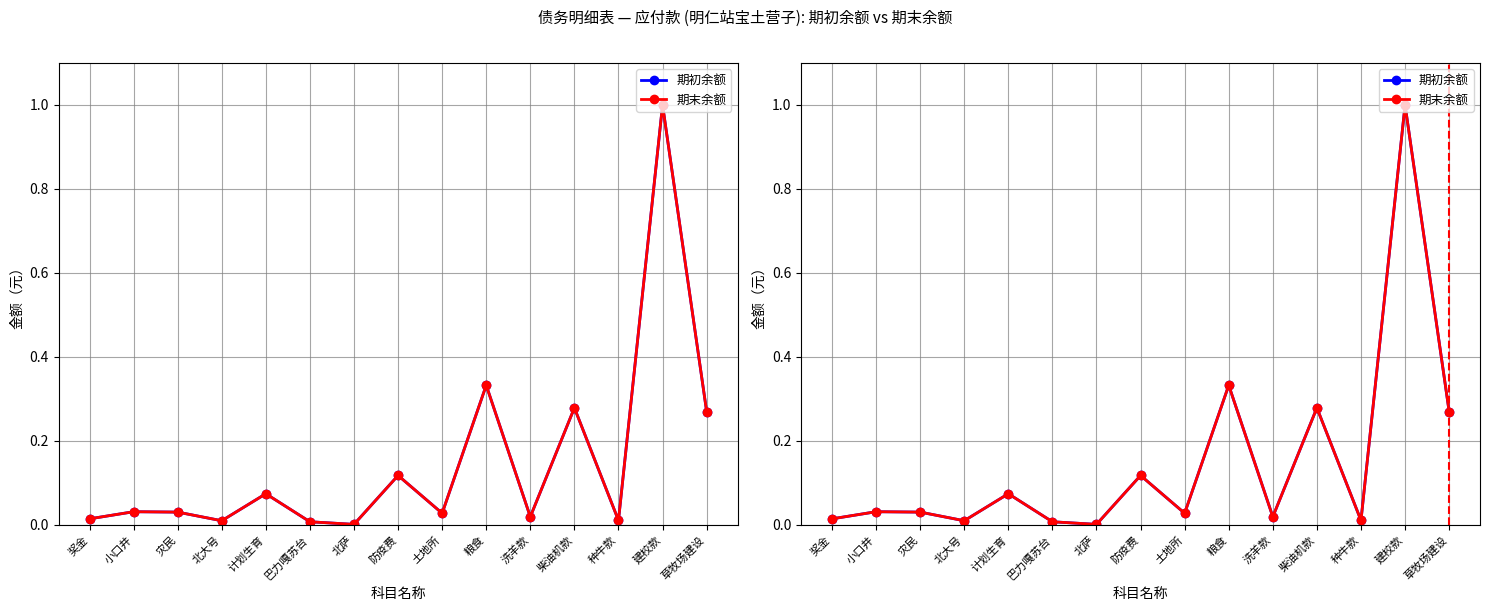

What is the label of the 9th point from the left?

土地所